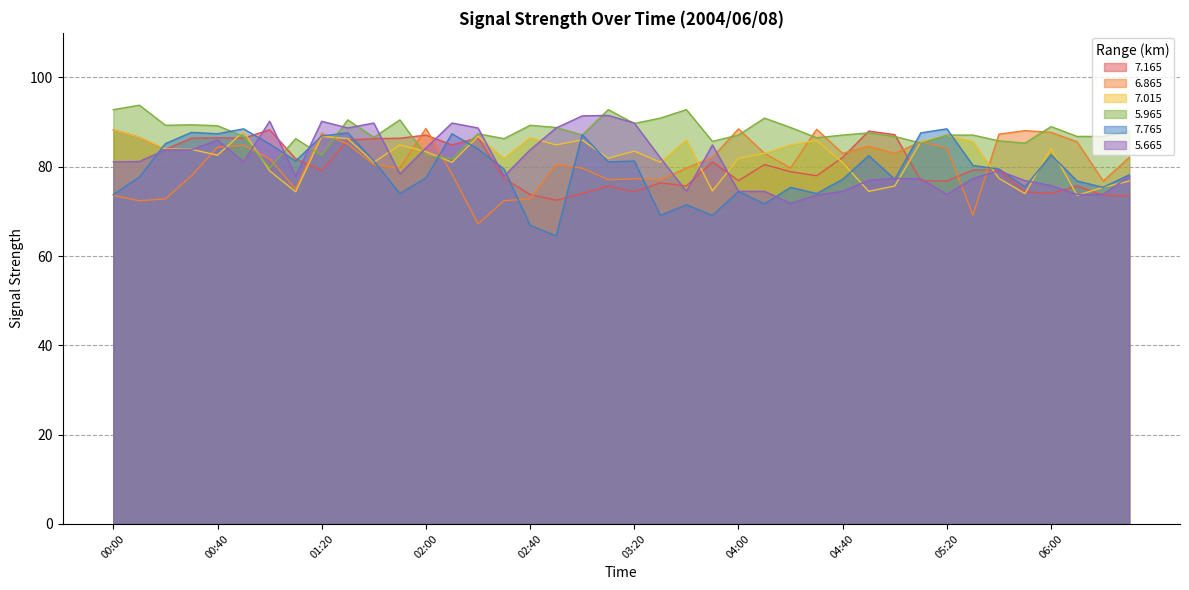

Reading left to right, list all the values displayed in this chart.

  7.165: 00:00=88.3	00:10=86.6	00:20=83.9	00:30=86.4	00:40=86.5	00:50=86.4	01:00=88.3	01:10=81.8	01:20=79.1	01:30=86.0	01:40=86.3	01:50=86.4	02:00=87.1	02:10=84.9	02:20=86.5	02:30=77.4	02:40=73.8	02:50=72.5	03:00=74.0	03:10=75.7	03:20=74.4	03:30=76.4	03:40=75.7	03:50=81.1	04:00=76.9	04:10=80.5	04:20=78.9	04:30=78.0	04:40=82.1	04:50=88.0	05:00=87.2	05:10=76.9	05:20=76.8	05:30=79.3	05:40=79.2	05:50=74.4	06:00=74.0	06:10=75.7	06:20=73.6	06:30=73.5
  6.865: 00:00=73.6	00:10=72.4	00:20=72.8	00:30=78.0	00:40=84.4	00:50=84.8	01:00=81.8	01:10=75.0	01:20=87.5	01:30=85.1	01:40=80.5	01:50=79.7	02:00=88.6	02:10=78.4	02:20=67.2	02:30=72.4	02:40=72.8	02:50=80.5	03:00=79.7	03:10=77.1	03:20=77.3	03:30=77.1	03:40=79.7	03:50=82.1	04:00=88.5	04:10=83.0	04:20=79.7	04:30=88.4	04:40=83.0	04:50=84.6	05:00=83.0	05:10=85.6	05:20=84.2	05:30=69.2	05:40=87.3	05:50=88.1	06:00=87.7	06:10=85.6	06:20=76.8	06:30=82.1
  7.015: 00:00=88.3	00:10=86.6	00:20=84.0	00:30=83.9	00:40=82.6	00:50=87.9	01:00=79.1	01:10=74.4	01:20=86.8	01:30=86.3	01:40=81.0	01:50=84.9	02:00=83.4	02:10=81.0	02:20=86.8	02:30=81.9	02:40=86.5	02:50=84.9	03:00=86.0	03:10=81.9	03:20=83.5	03:30=81.0	03:40=86.0	03:50=74.6	04:00=81.9	04:10=83.0	04:20=84.9	04:30=85.9	04:40=80.9	04:50=74.5	05:00=75.7	05:10=85.6	05:20=87.1	05:30=85.6	05:40=77.4	05:50=74.0	06:00=84.1	06:10=73.6	06:20=75.4	06:30=76.8
  5.965: 00:00=92.8	00:10=93.8	00:20=89.3	00:30=89.4	00:40=89.2	00:50=86.8	01:00=79.7	01:10=86.3	01:20=82.6	01:30=90.5	01:40=86.6	01:50=90.5	02:00=82.5	02:10=81.8	02:20=87.4	02:30=86.3	02:40=89.3	02:50=88.8	03:00=87.1	03:10=92.8	03:20=89.7	03:30=90.9	03:40=92.8	03:50=85.7	04:00=87.1	04:10=90.9	04:20=88.8	04:30=86.5	04:40=87.1	04:50=87.6	05:00=86.8	05:10=85.3	05:20=87.1	05:30=87.1	05:40=85.8	05:50=85.3	06:00=89.0	06:10=86.8	06:20=86.8	06:30=88.0
  7.765: 00:00=73.8	00:10=77.7	00:20=85.2	00:30=87.7	00:40=87.4	00:50=88.5	01:00=85.1	01:10=81.3	01:20=86.9	01:30=87.6	01:40=81.3	01:50=74.0	02:00=77.5	02:10=87.4	02:20=84.0	02:30=79.5	02:40=66.9	02:50=64.5	03:00=87.2	03:10=81.1	03:20=81.3	03:30=69.1	03:40=71.5	03:50=69.1	04:00=74.5	04:10=71.7	04:20=75.4	04:30=74.0	04:40=77.2	04:50=82.5	05:00=77.2	05:10=87.6	05:20=88.5	05:30=80.3	05:40=79.5	05:50=75.5	06:00=82.7	06:10=76.8	06:20=75.4	06:30=78.2
  5.665: 00:00=81.1	00:10=81.2	00:20=83.8	00:30=83.8	00:40=86.0	00:50=81.1	01:00=90.2	01:10=77.9	01:20=90.2	01:30=88.7	01:40=89.8	01:50=78.4	02:00=84.2	02:10=89.8	02:20=88.7	02:30=77.9	02:40=83.8	02:50=88.7	03:00=91.4	03:10=91.5	03:20=89.8	03:30=82.0	03:40=74.5	03:50=84.9	04:00=74.5	04:10=74.5	04:20=71.8	04:30=73.7	04:40=74.5	04:50=77.0	05:00=77.4	05:10=77.3	05:20=73.8	05:30=77.4	05:40=79.1	05:50=76.9	06:00=75.8	06:10=73.8	06:20=73.8	06:30=77.9